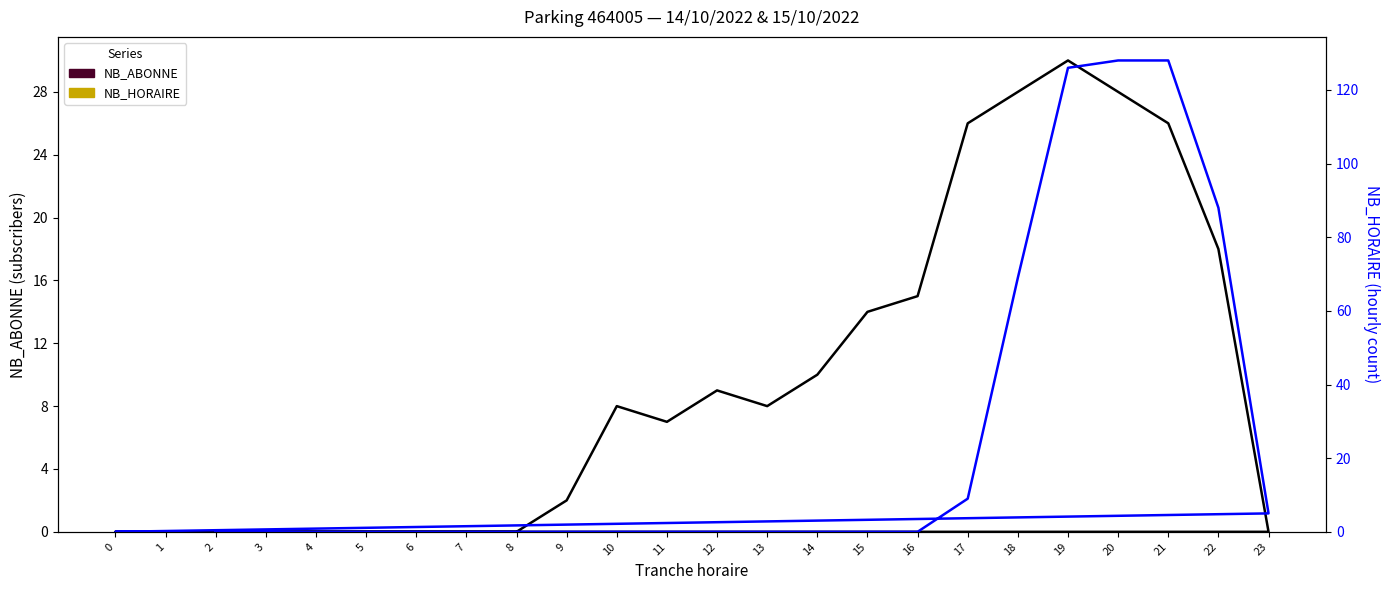

Reading left to right, what are all the values shown in this chart?

NB_ABONNE: 2=0	3=0	4=0	5=0	6=0	7=0	8=0	9=2	10=8	11=7	12=9	13=8	14=10	15=14	16=15	17=26	18=28	19=30	20=28	21=26	22=18	23=0	0=0	1=0
NB_HORAIRE: 2=0	3=0	4=0	5=0	6=0	7=0	8=0	9=0	10=0	11=0	12=0	13=0	14=0	15=0	16=0	17=9	18=69	19=126	20=128	21=128	22=88	23=5	0=0	1=0